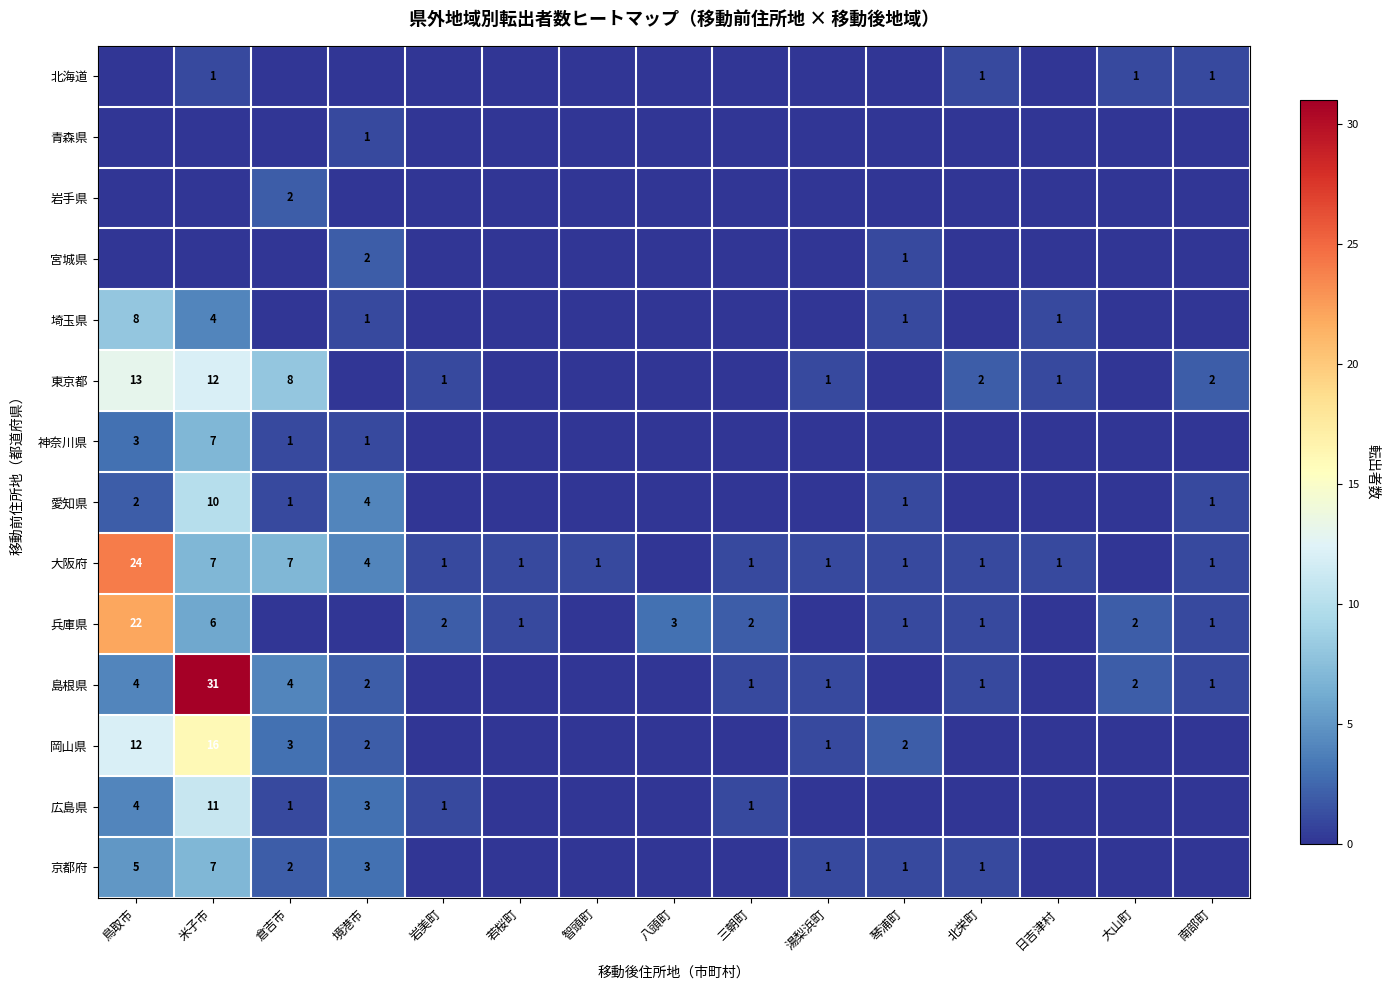

True or false: 島根県 has a value of 1 at 湯梨浜町.

True